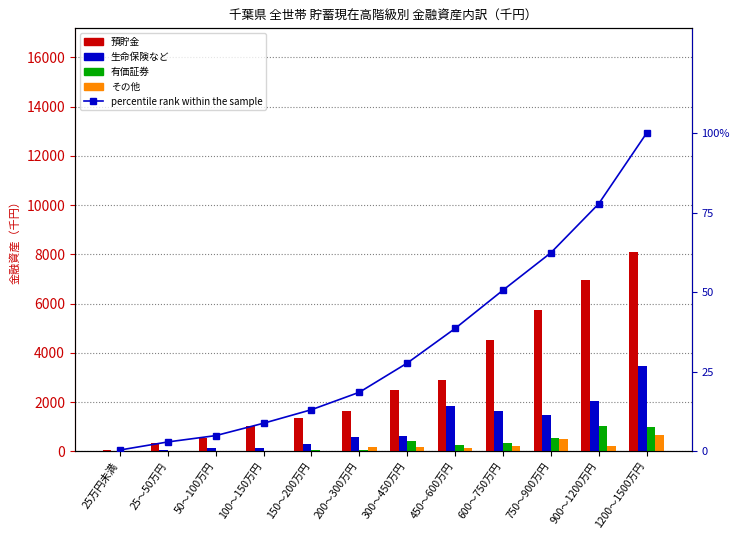

Which label corresponds to the largest value in the chart?

1200～1500万円